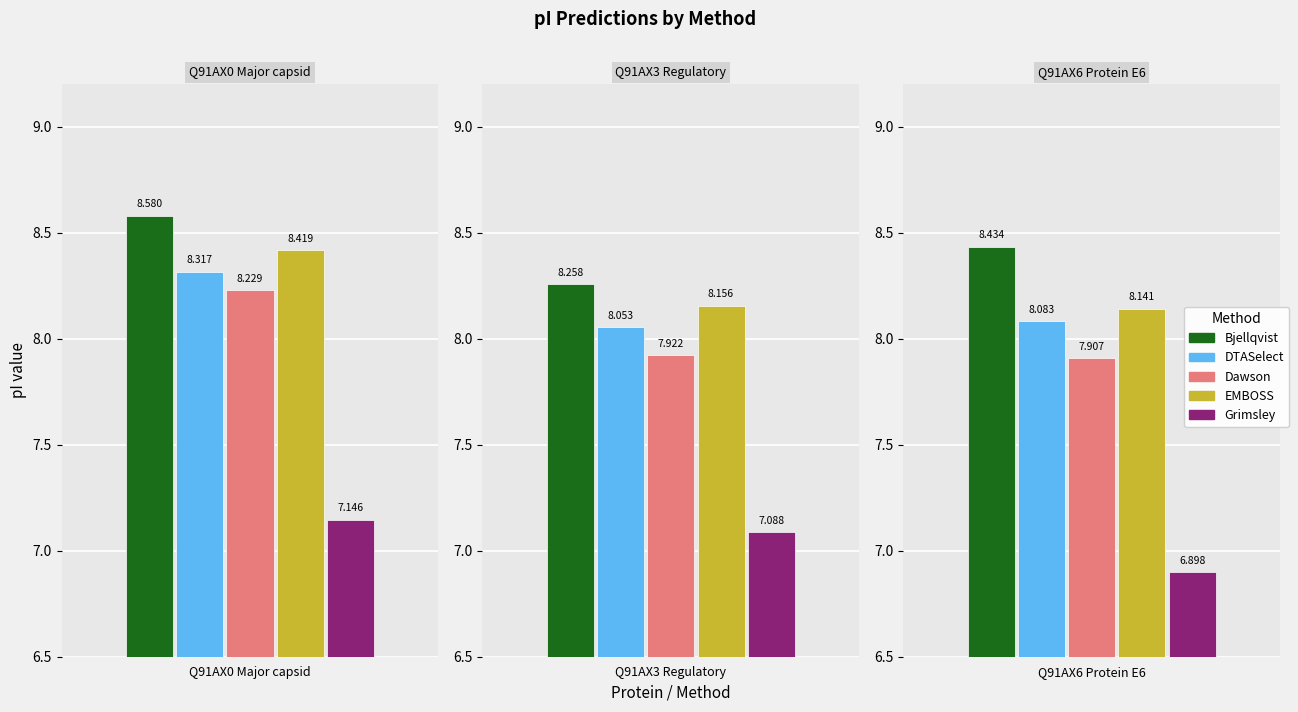

What is the label of the 1st bar from the left?

Q91AX0 Major capsid